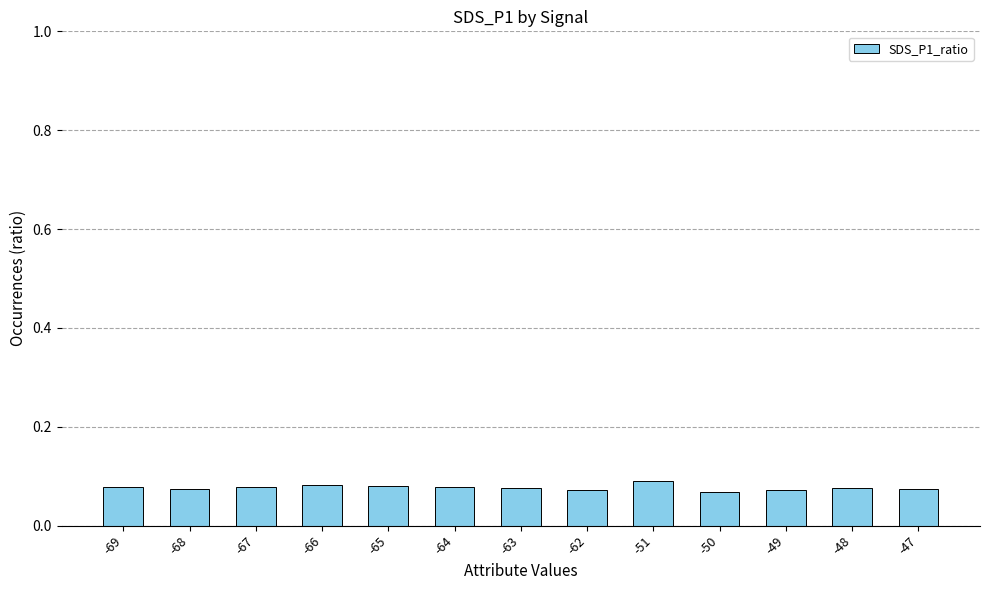

What is the sum of all values?

1.0